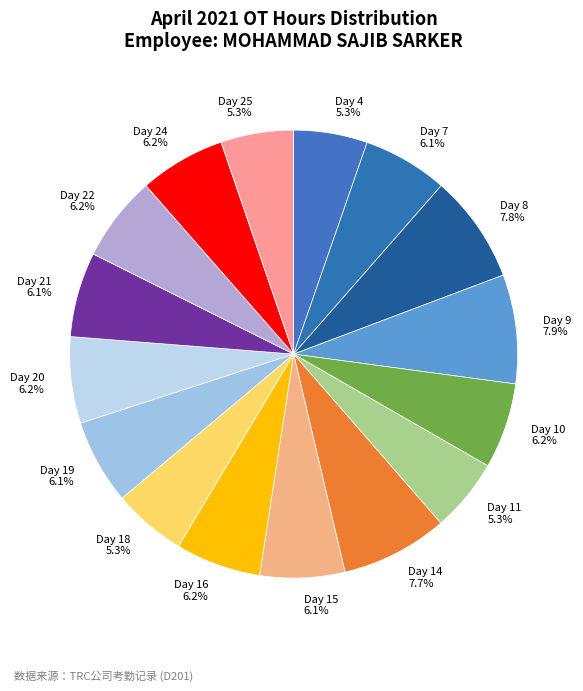

Approximately how many times larger is the value at Day 11 compared to Day 10?

0.9